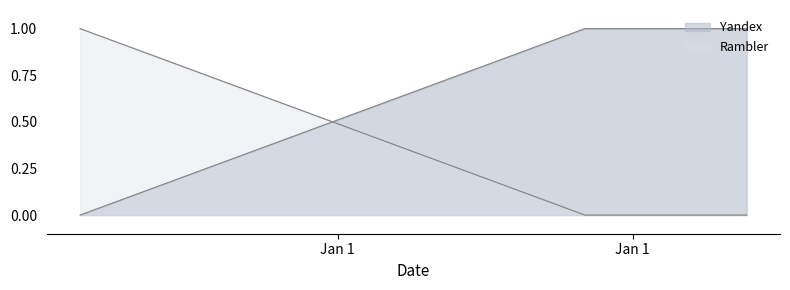

Count the Yandex values in the range 0 to 1.

3